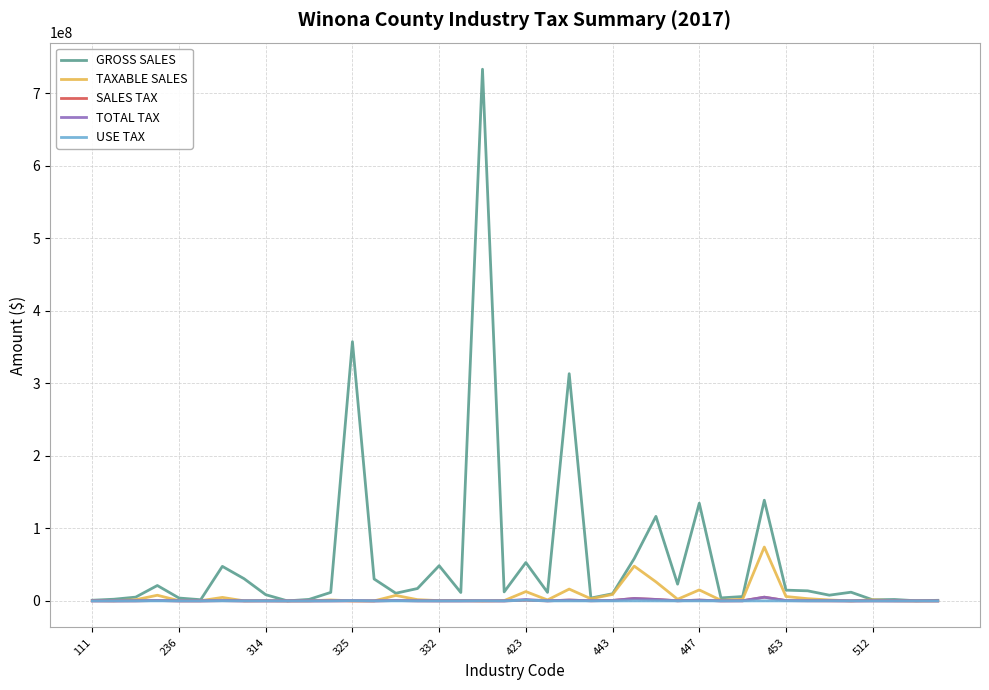

Which series has the largest total across all categories?

GROSS SALES